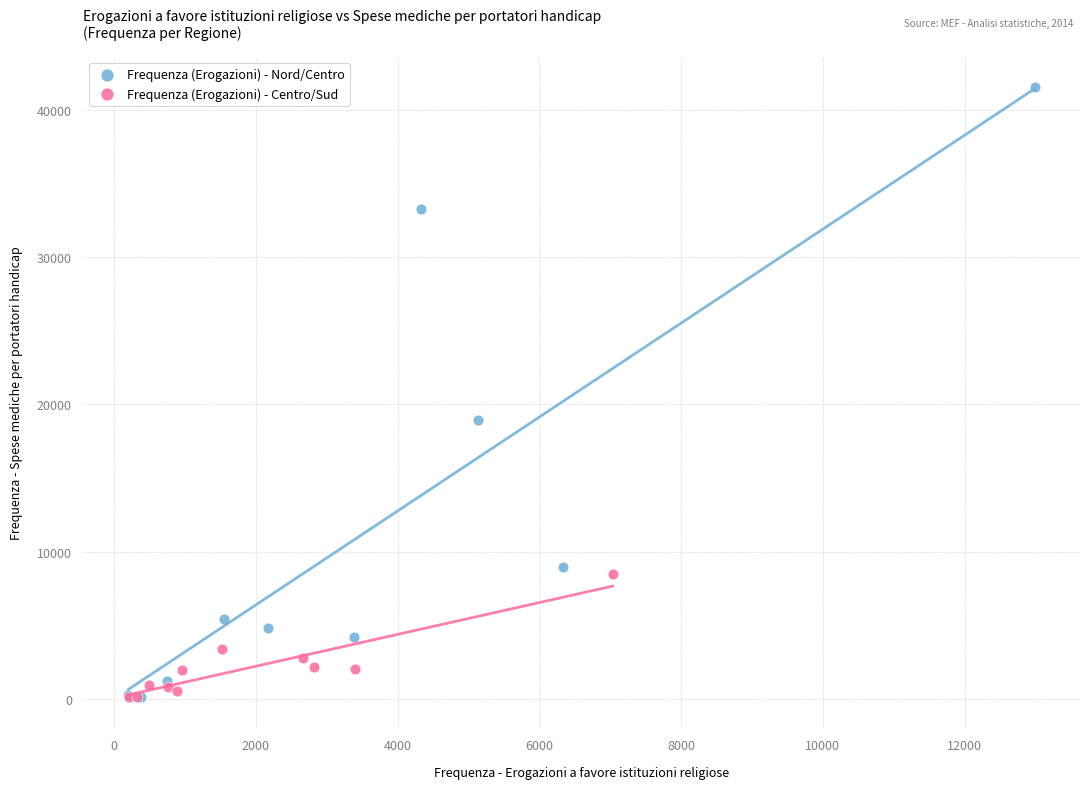

What are all the series names shown in the legend?

Frequenza (Erogazioni) - Nord/Centro, Frequenza (Erogazioni) - Centro/Sud